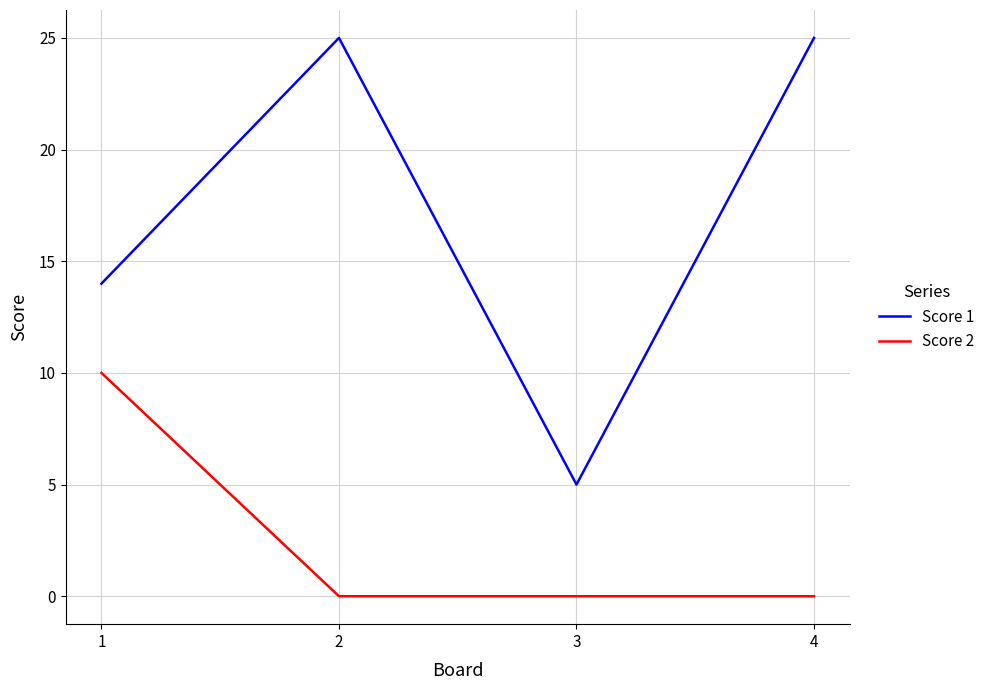

Where is Score 1 nearest to the value 15?

1